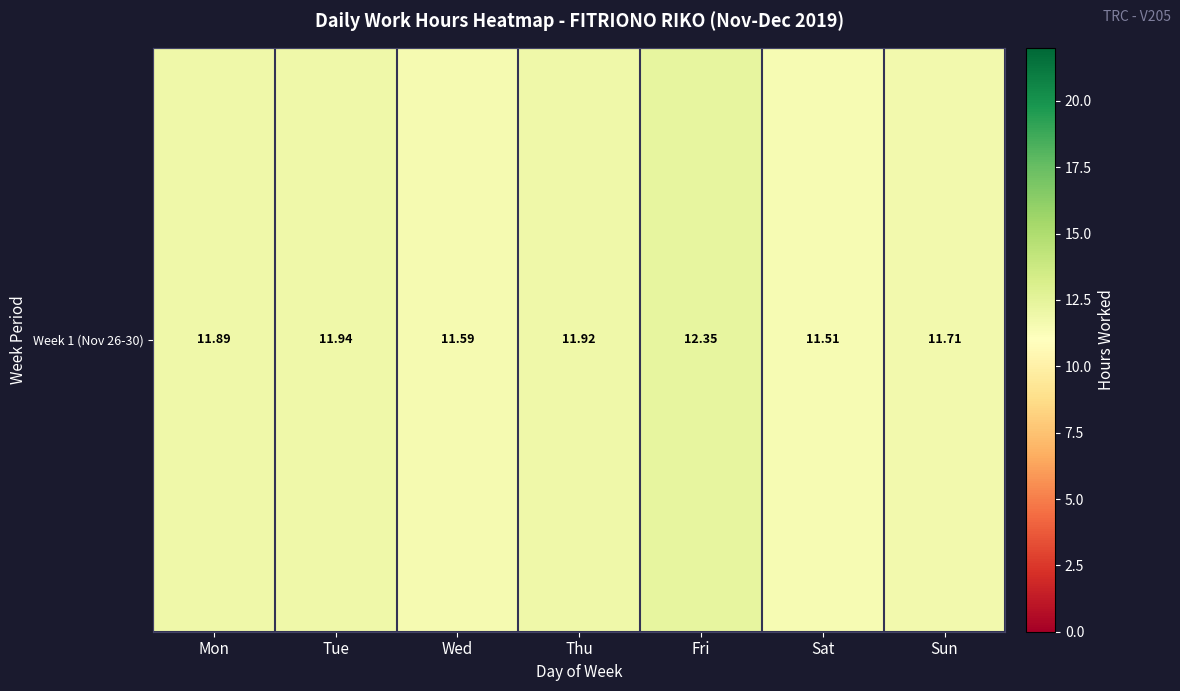

Rank the categories by value from highest to lowest.

Fri, Tue, Thu, Mon, Sun, Wed, Sat